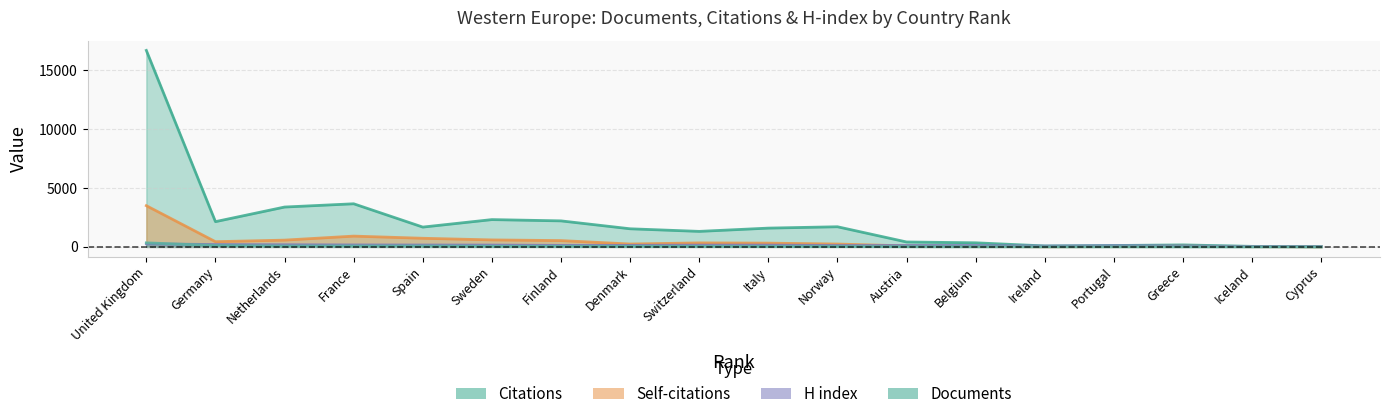

What is the sum of all Self-citations values?

8693